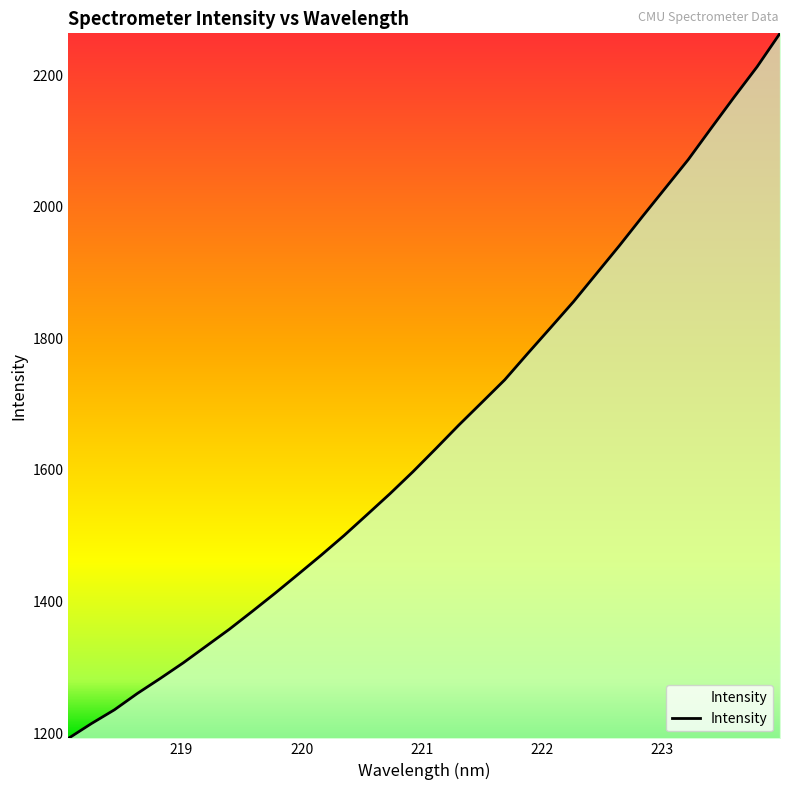

What is the minimum value shown in the chart?

1192.0